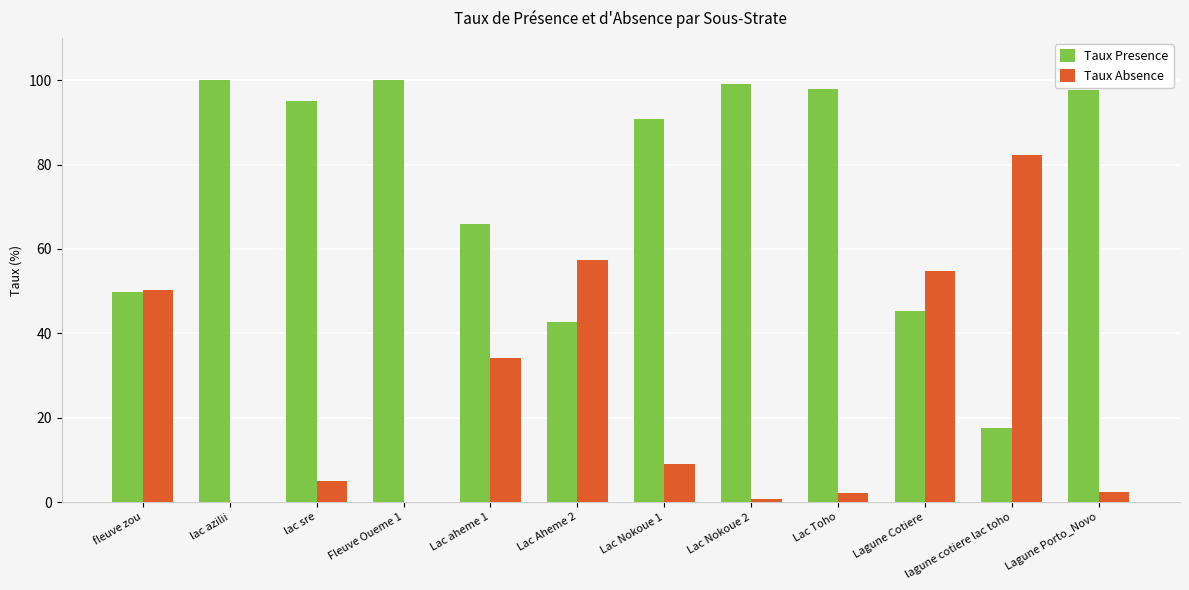

Is it true that Taux Presence equals 166.3 at lac azilii?

False